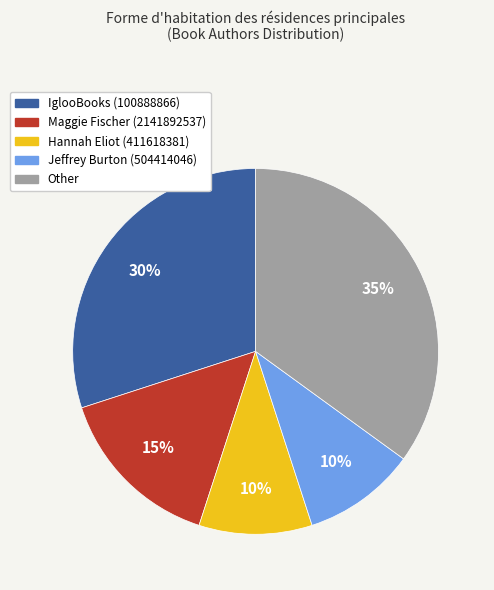

Combined, do Maggie Fischer (2141892537) and IglooBooks (100888866) account for over 50%?

No